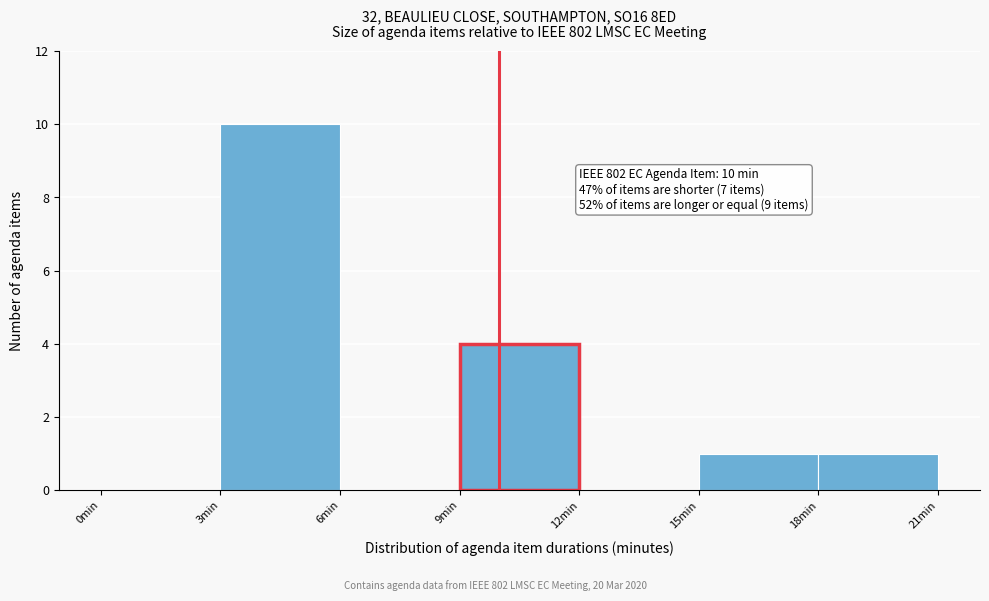

Over which range of the x-axis is the bar tallest?

3 to 6